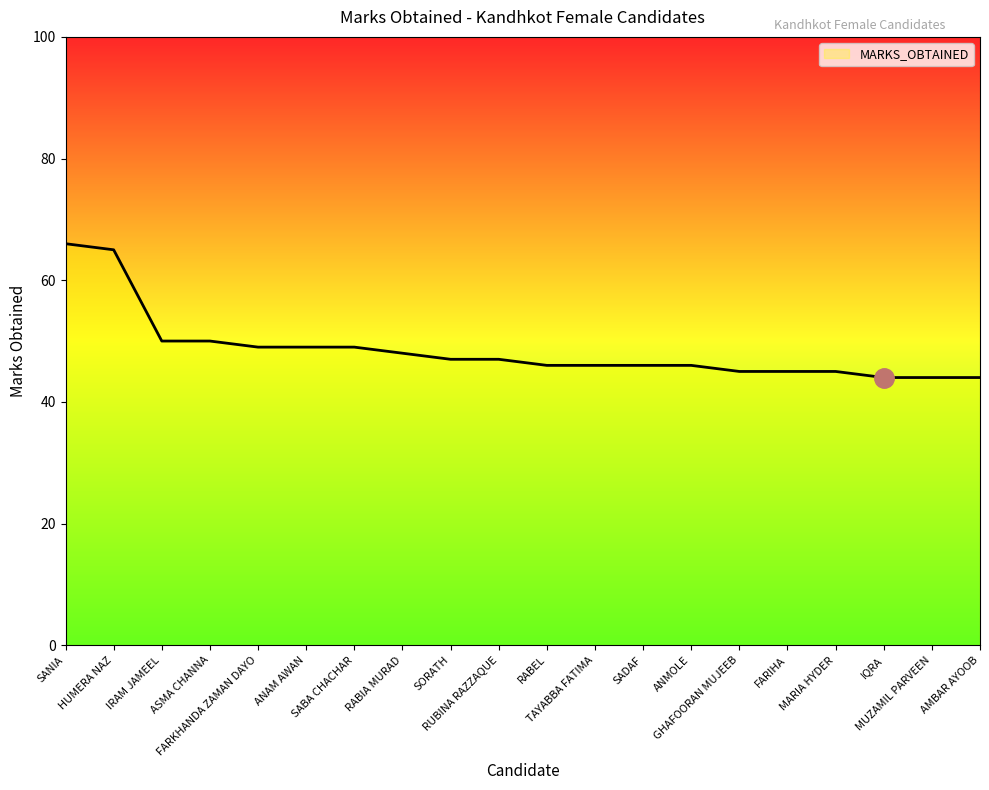

What is the minimum value shown in the chart?

44